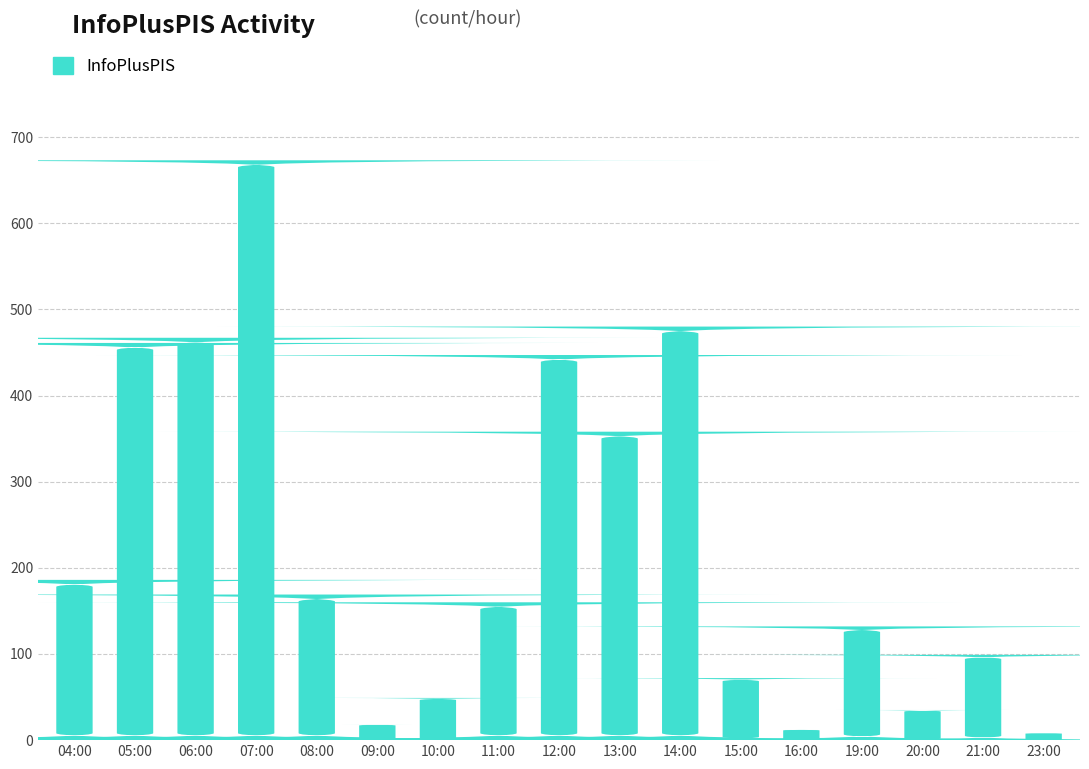

Reading right to left, what are all the values shown in this chart?

8	99	35	132	12	72	480	358	447	160	49	18	169	673	467	461	186